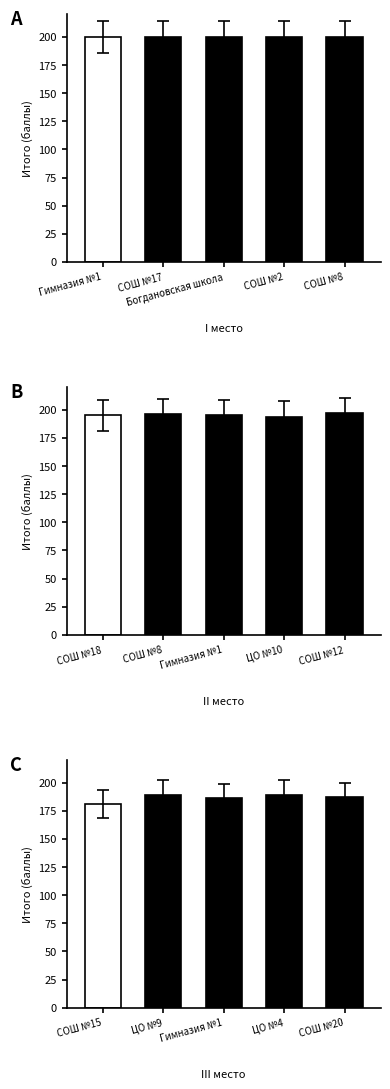

Rank the series by their maximum value, from lowest to highest.

III место, II место, I место